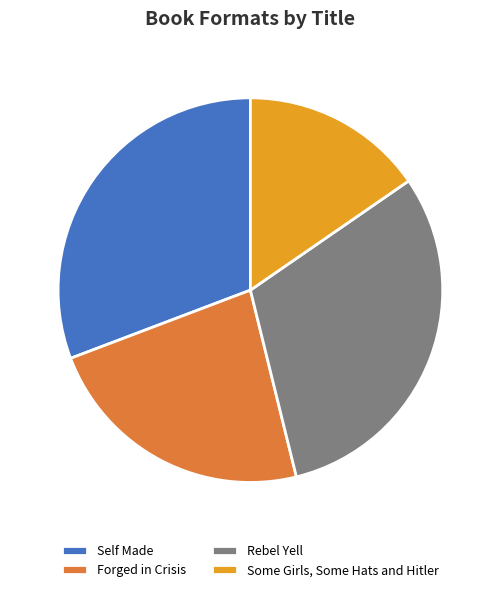

How many slices are in this pie chart?

4